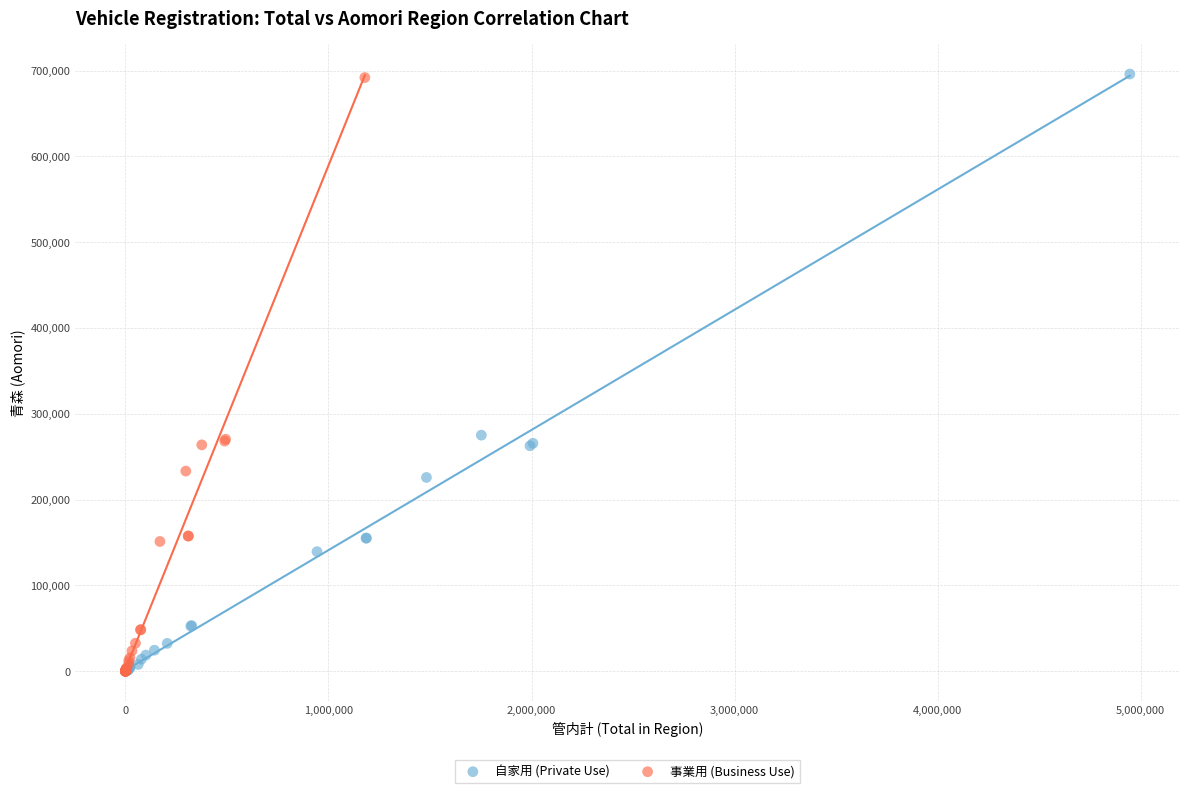

Which series has the widest spread of Y values?

自家用 (Private Use)